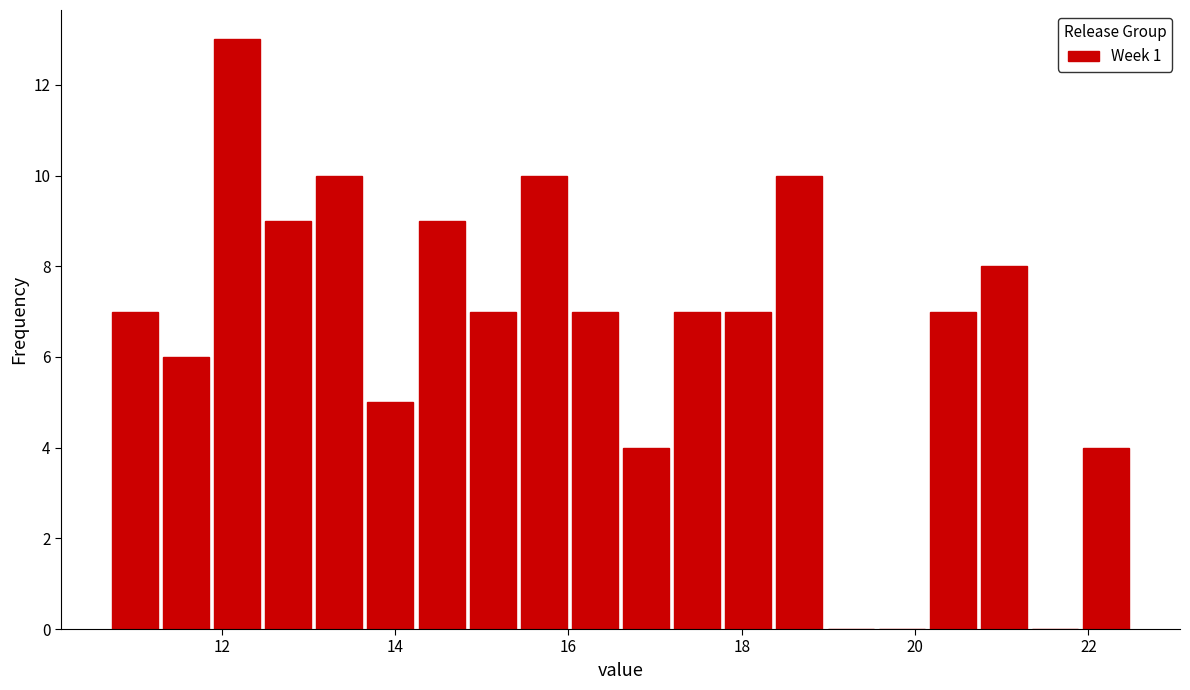

Read against the x-axis, roughly where is the centre of the tallest bar?

12.2